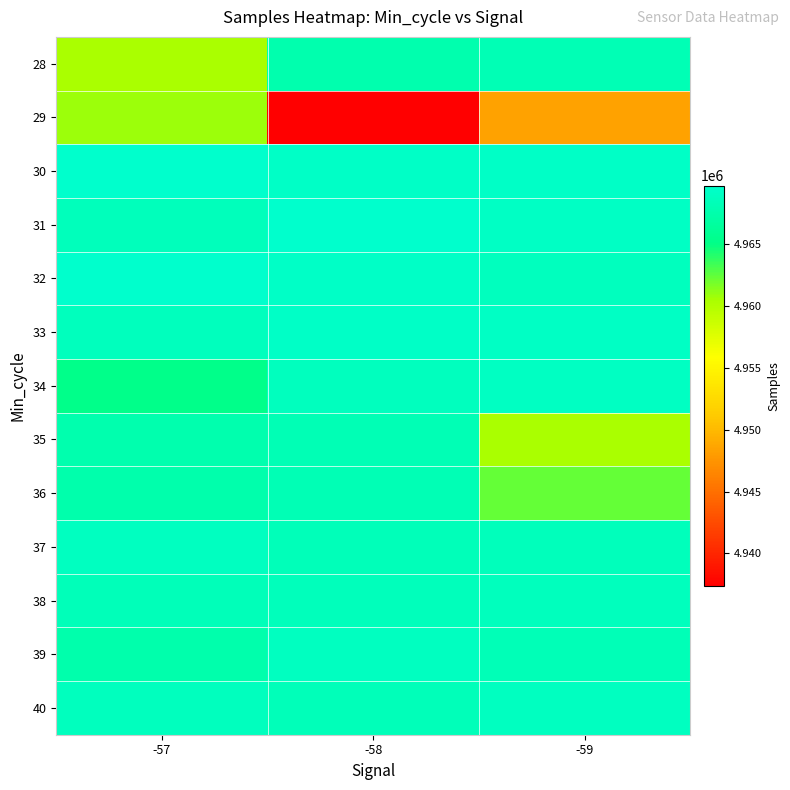

How many categories are shown in the chart?

3